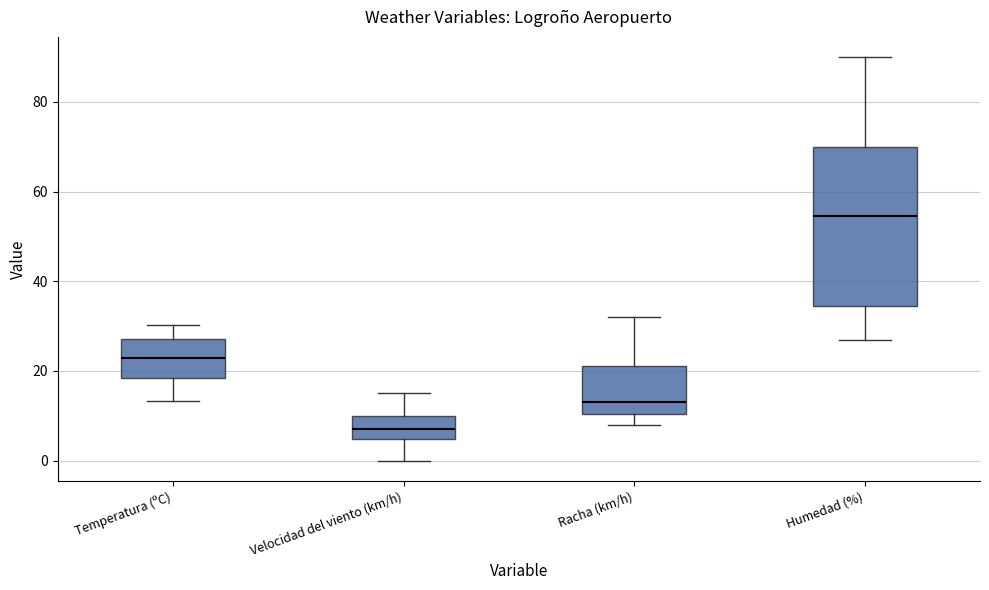

Reading left to right, transcribe this box plot: for each box, give where its median line is, the range the box spans, and where its two whiskers end, as read against the y-axis. The values are not printed on the chart, so give them approximately, as read against the axis.

Temperatura (ºC): median 22, box 18 to 28, whiskers 14 to 30
Velocidad del viento (km/h): median 8, box 4 to 10, whiskers 0 to 16
Racha (km/h): median 14, box 10 to 22, whiskers 8 to 32
Humedad (%): median 54, box 34 to 70, whiskers 28 to 90